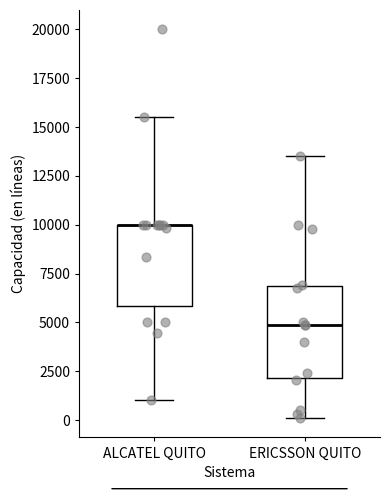

Comparing the boxes themselves (not the whiskers), which one is the tallest?

ERICSSON QUITO